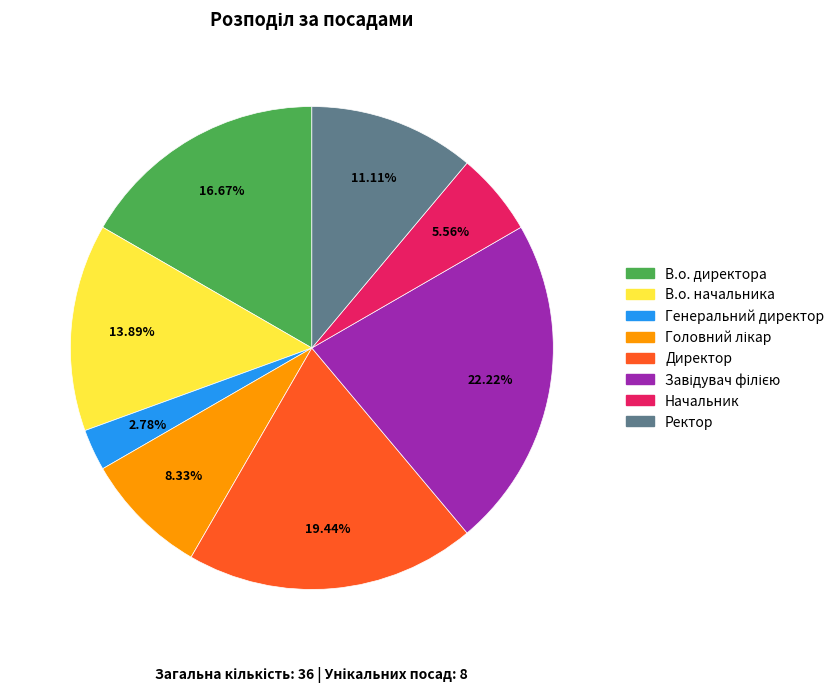

Does any single category account for the majority?

No